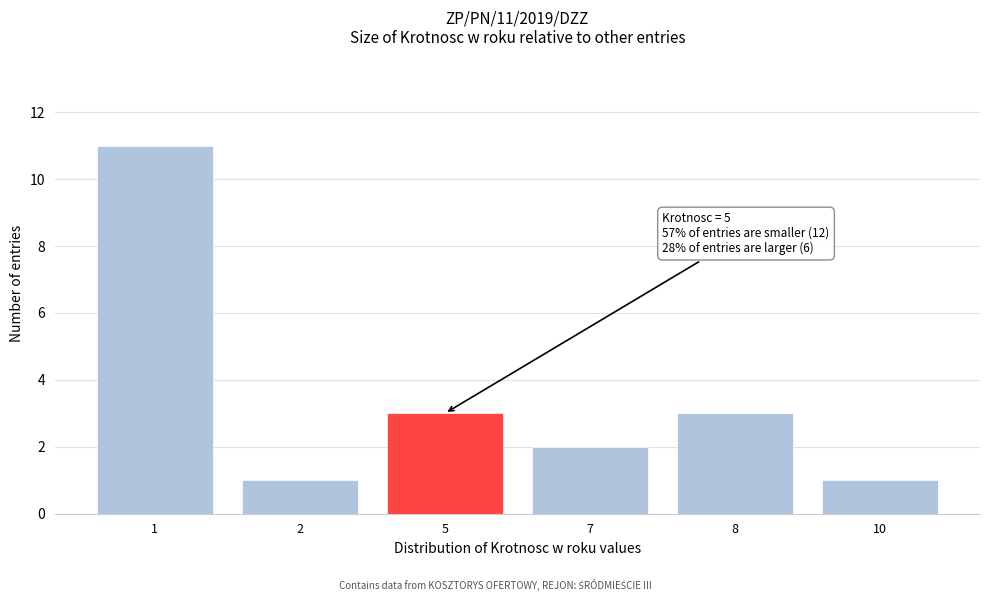

Reading left to right, what are all the values shown in this chart?

1=11	2=1	5=3	7=2	8=3	10=1